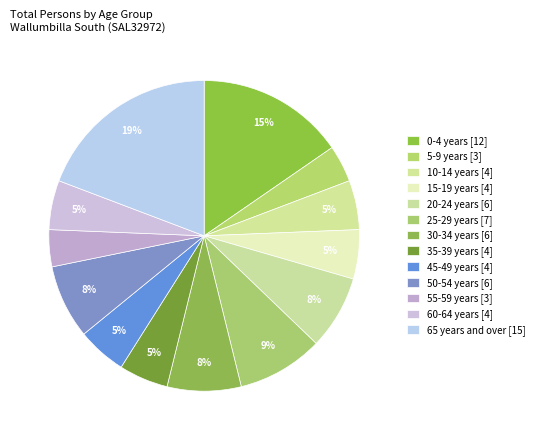

To the nearest percent, what is the combined percentage of 25-29 years and 50-54 years?

17%